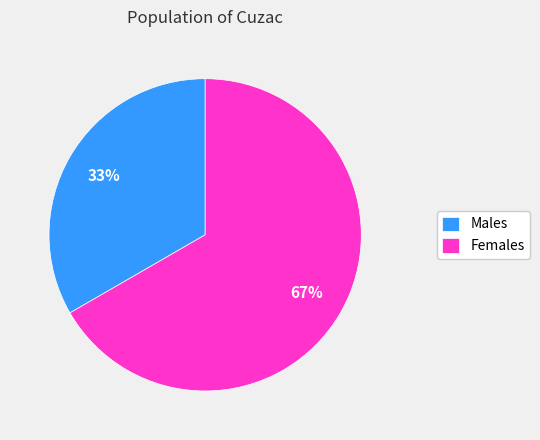

Is there a majority slice in this chart?

Yes